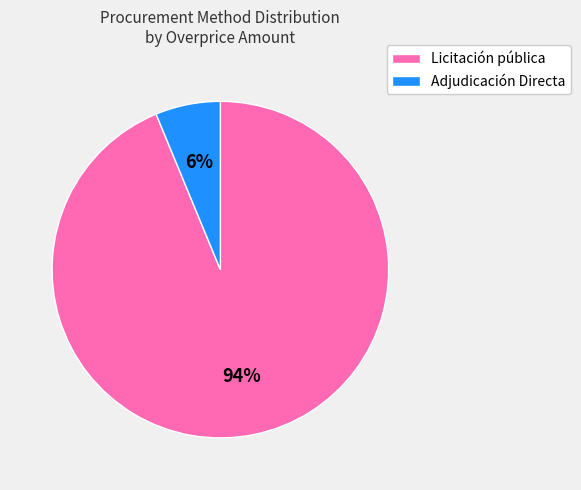

To the nearest percent, what is the difference between the largest and smallest slice percentages?

88%